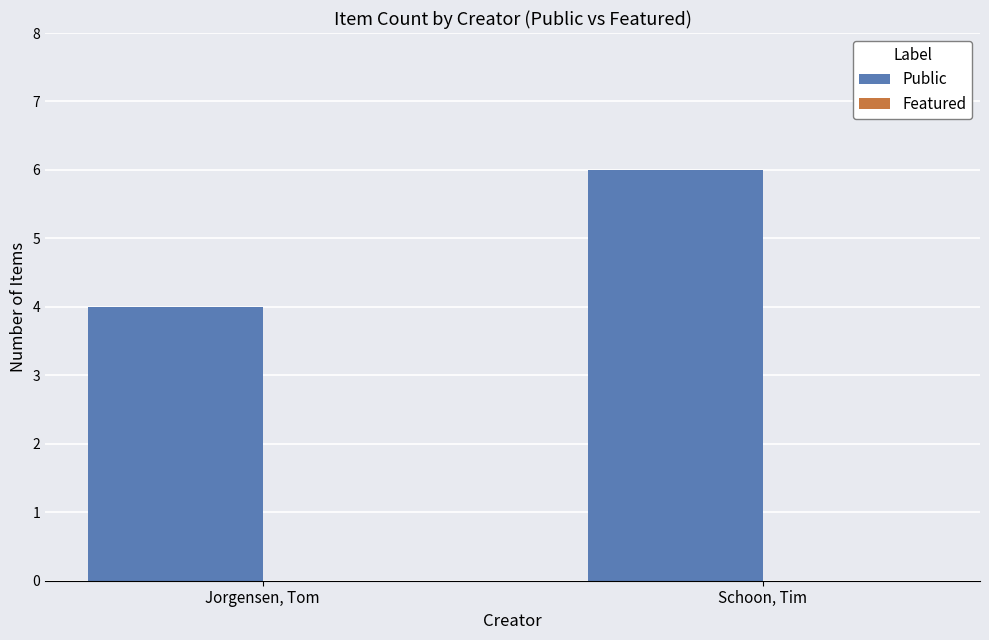

How many data points does each series have?

2